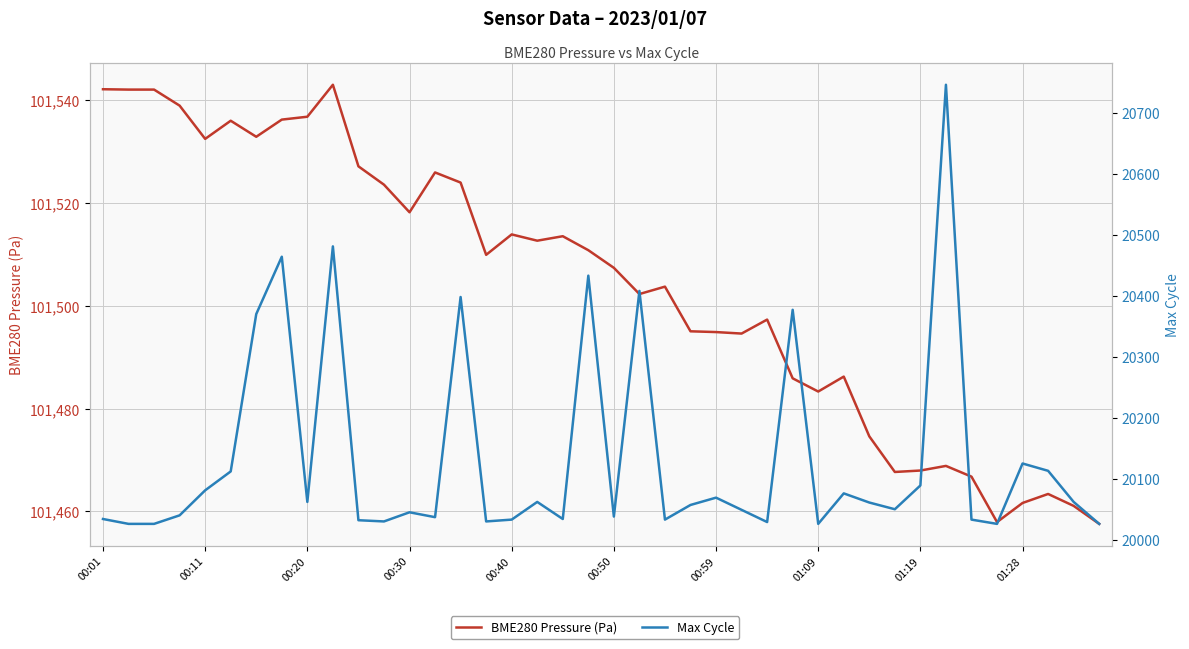

Between 19 and 10, which is larger?

10